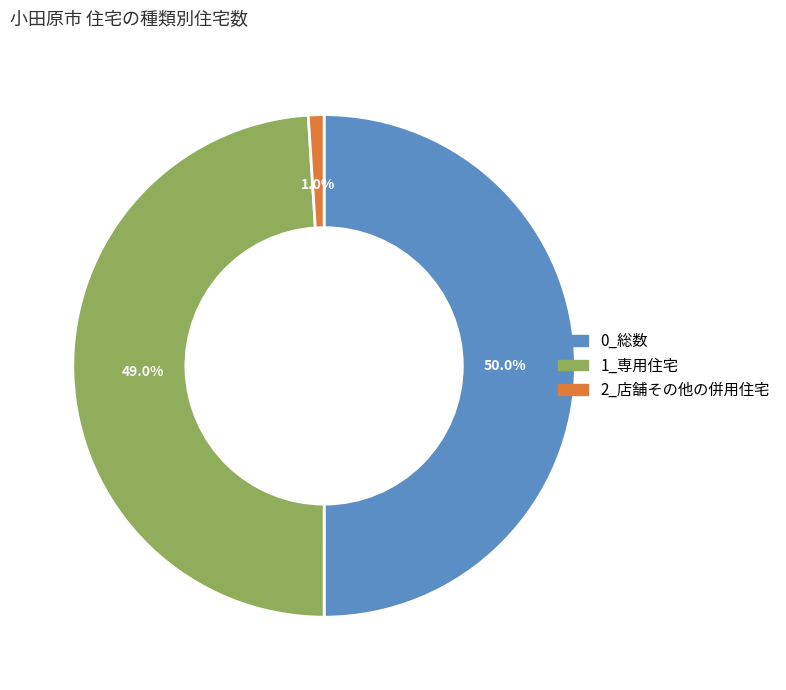

Which category has the biggest portion of the pie?

0_総数